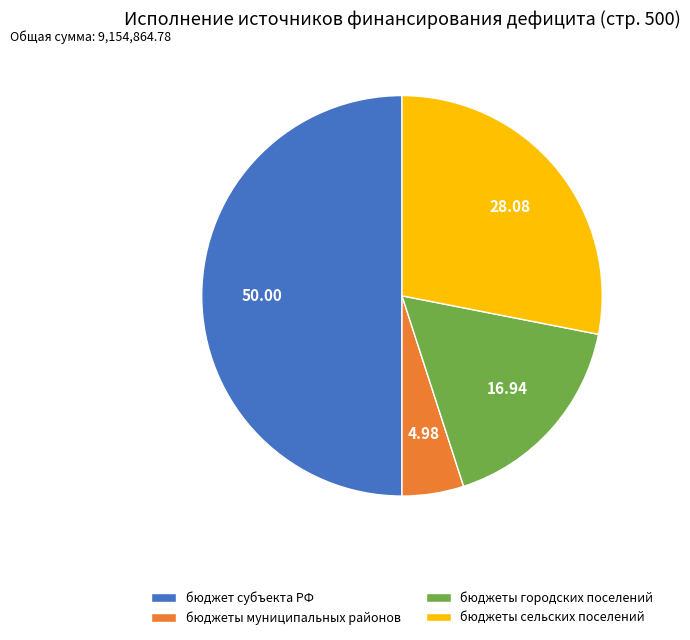

How many segments does this pie chart have?

4